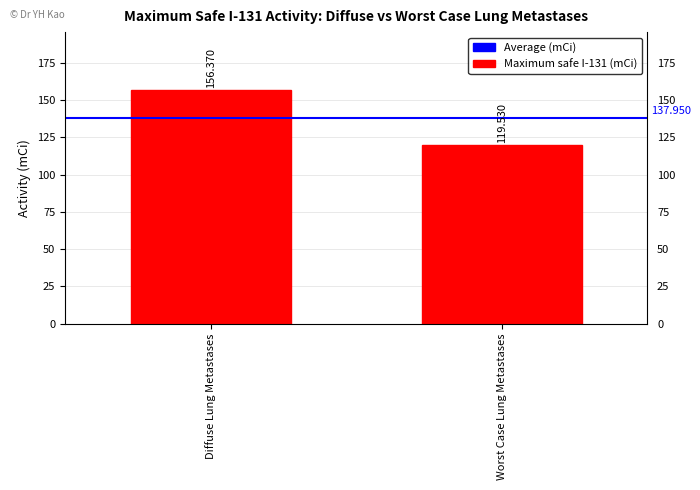

List the labels in order of value, smallest first.

Worst Case Lung Metastases, Diffuse Lung Metastases